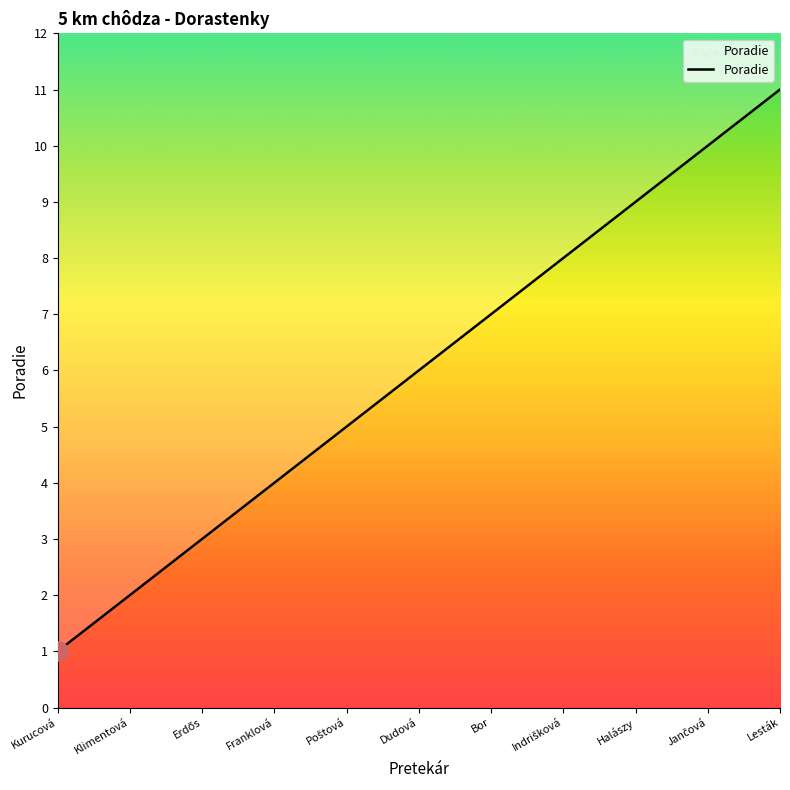

What is the greatest value displayed?

11